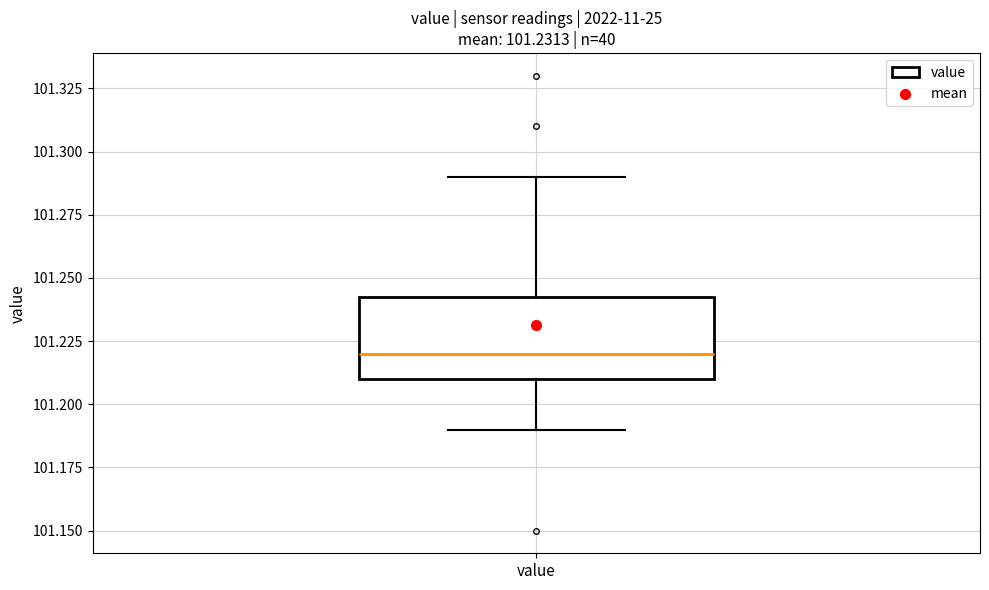

Where is the lower edge of the box for value on the y-axis? The values are not printed on the chart, so give them approximately, as read against the axis.

101.210